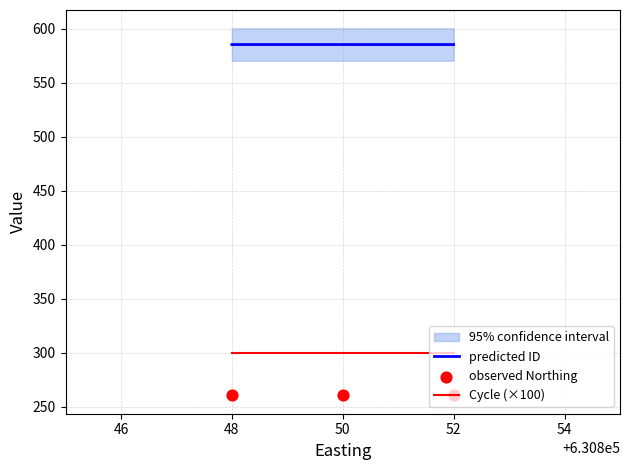

At how many categories does at least one series exceed 401?

3